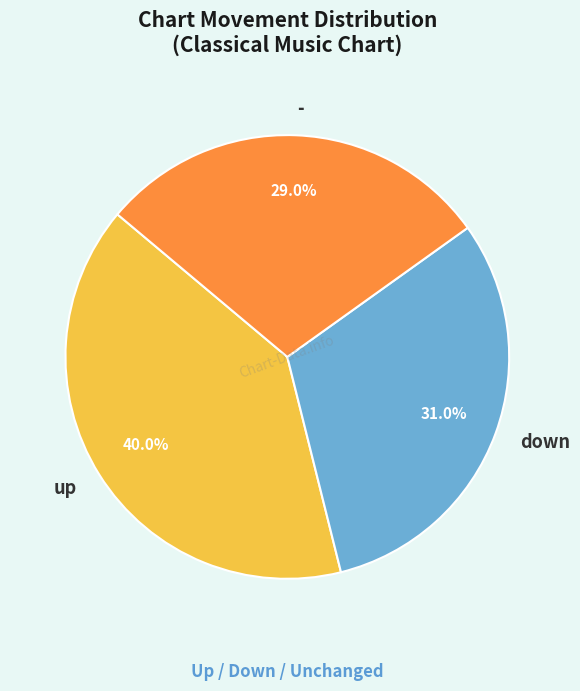

How many slices are in this pie chart?

3